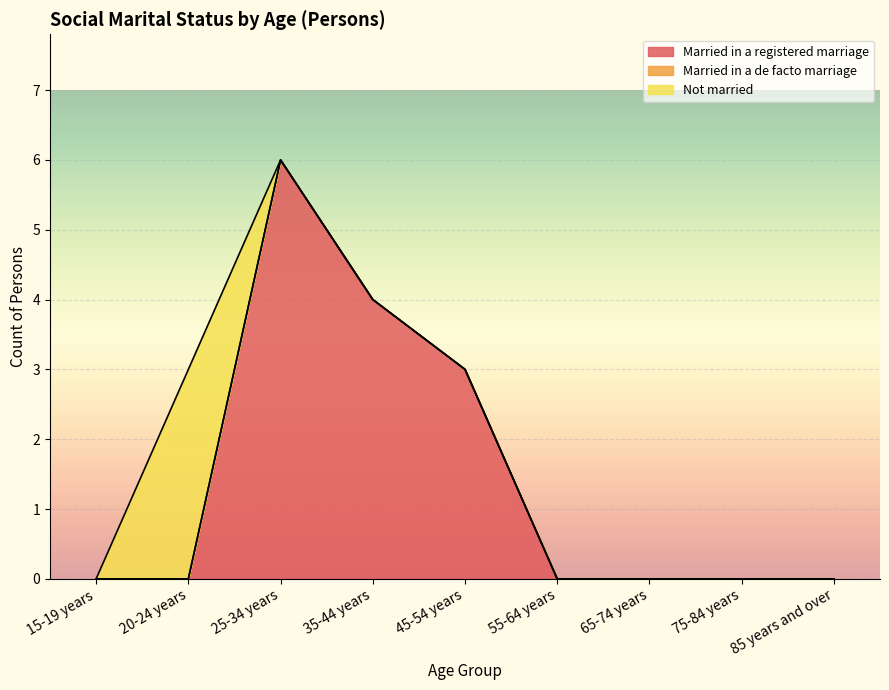

True or false: Married in a de facto marriage and Married in a registered marriage intersect in this chart.

False